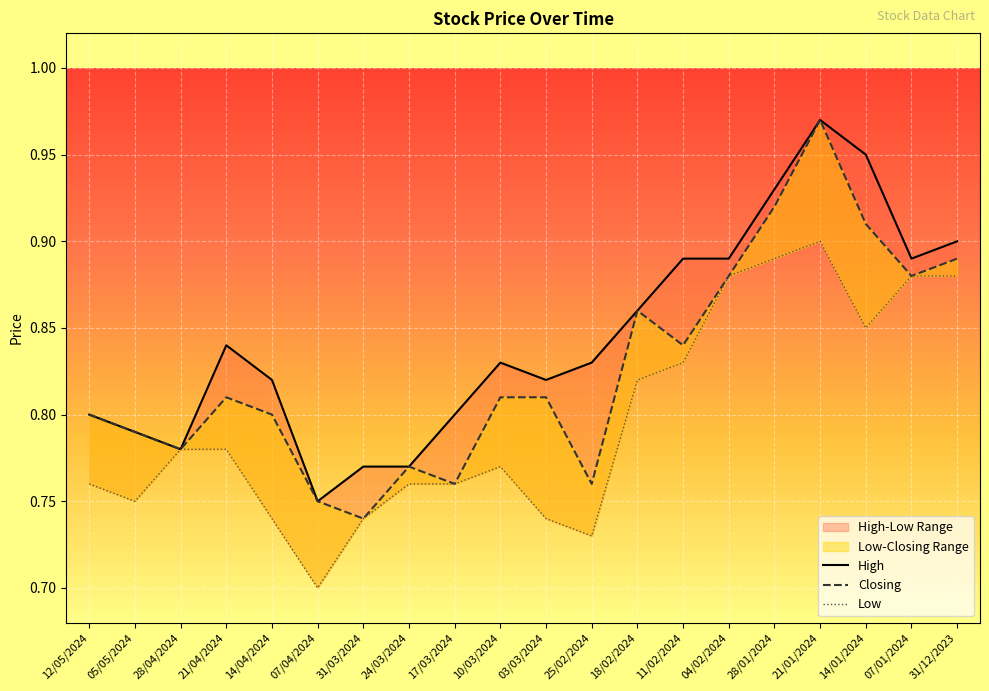

In High, how many points are higher than both neighbors (excluding endpoints)?

3